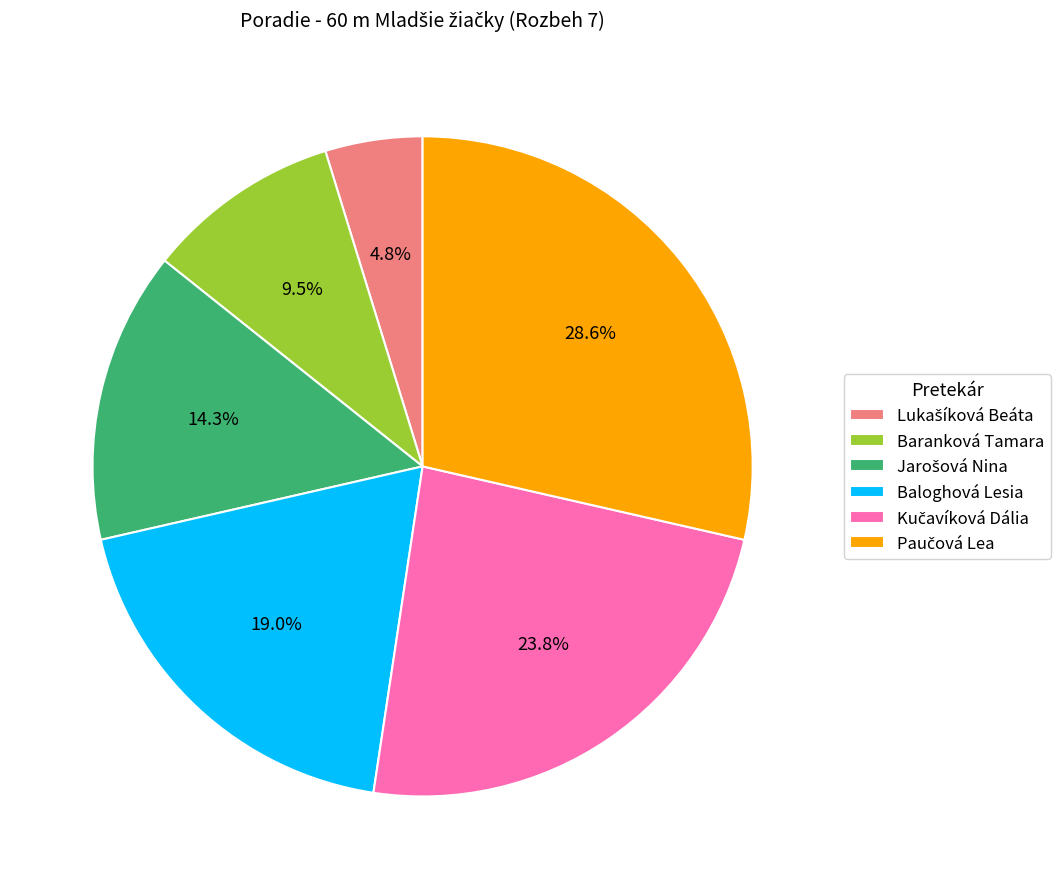

Is there a majority slice in this chart?

No